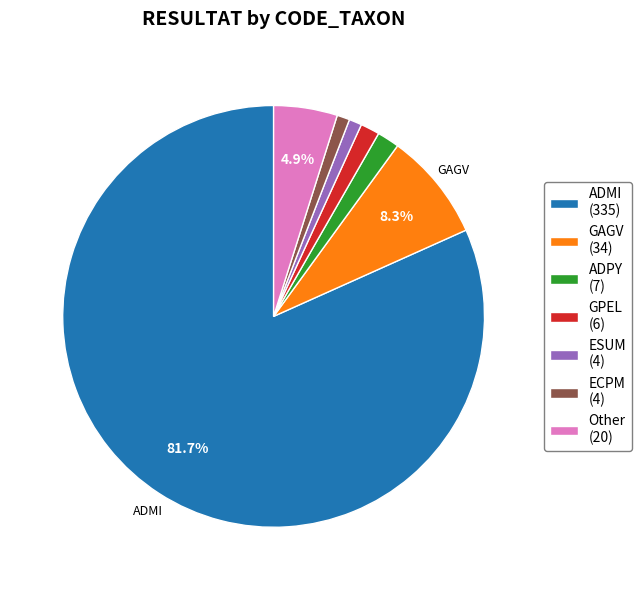

What is the largest slice in the pie chart?

ADMI (335)